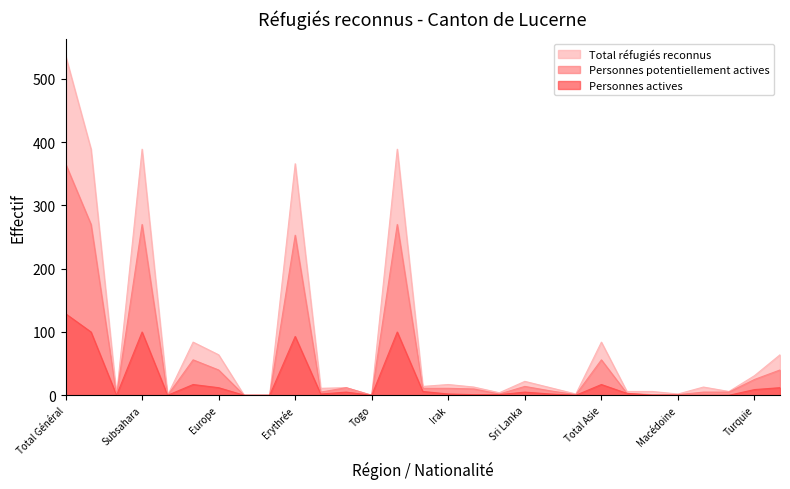

Reading left to right, list all the values displayed in this chart.

Total réfugiés reconnus: 537	389	0	389	0	84	64	0	0	366	11	12	0	389	14	17	13	4	22	12	2	84	6	6	2	13	6	31	64
Personnes potentiellement actives: 366	270	0	270	0	56	40	0	0	253	5	12	0	270	11	11	10	2	14	7	1	56	3	1	1	5	5	25	40
Personnes actives: 129	100	0	100	0	17	12	0	0	93	2	5	0	100	6	2	1	1	5	2	0	17	3	0	0	0	0	9	12